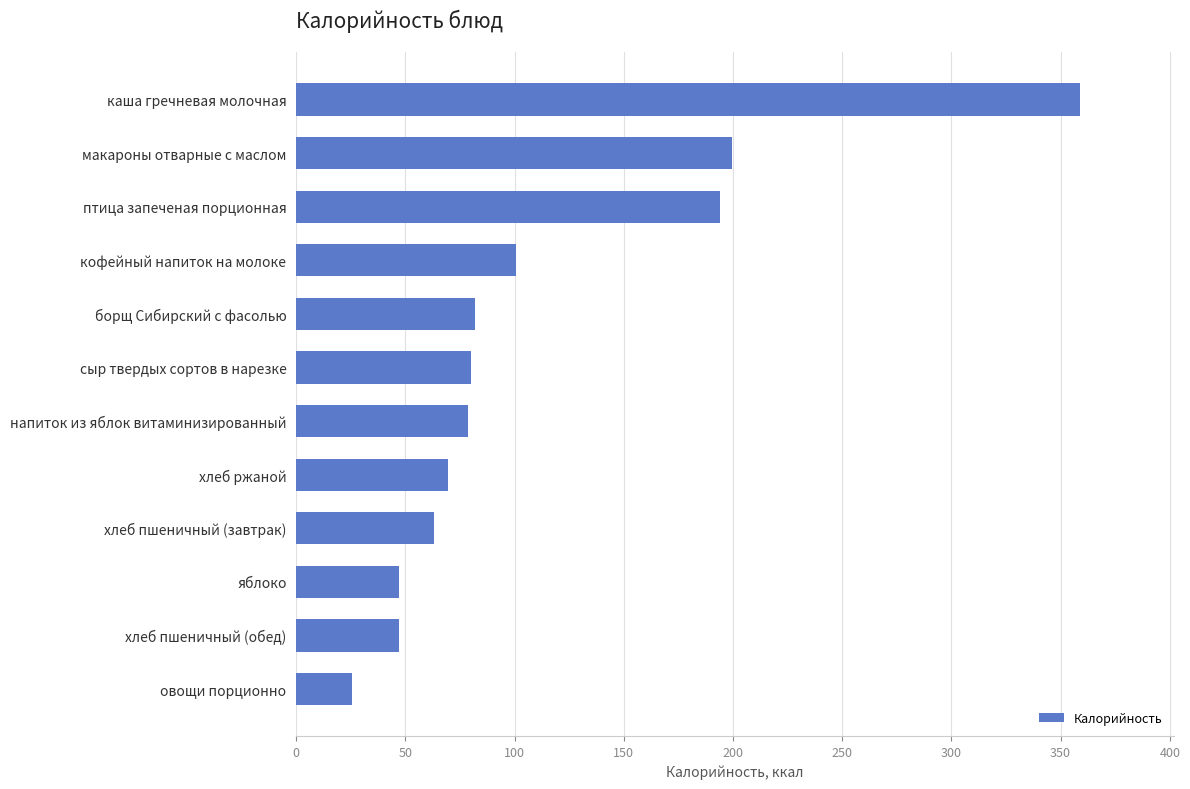

Which label corresponds to the smallest value in the chart?

овощи порционно